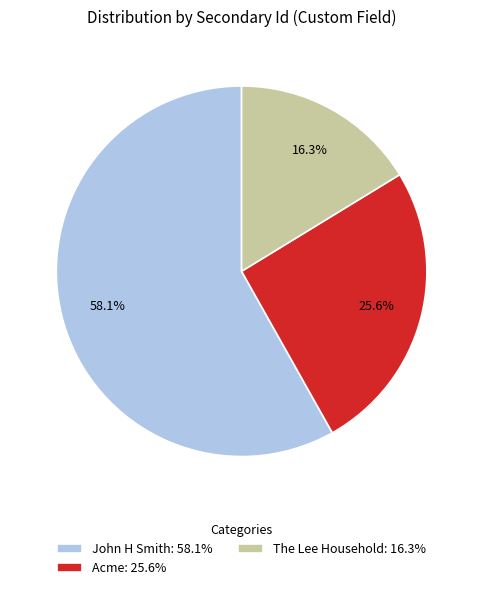

What percentage is the The Lee Household slice, to the nearest percent?

16%